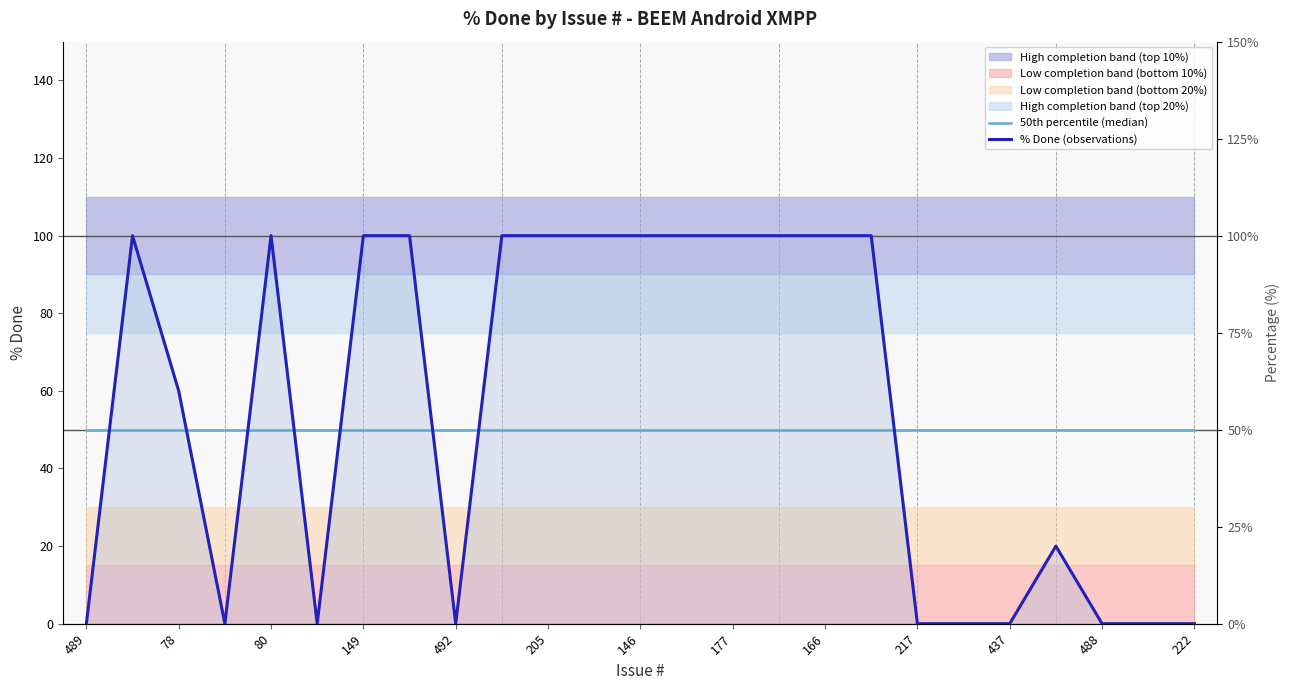

After their last crossing, which series has the higher values: % Done (observations) or 50th percentile (median)?

50th percentile (median)